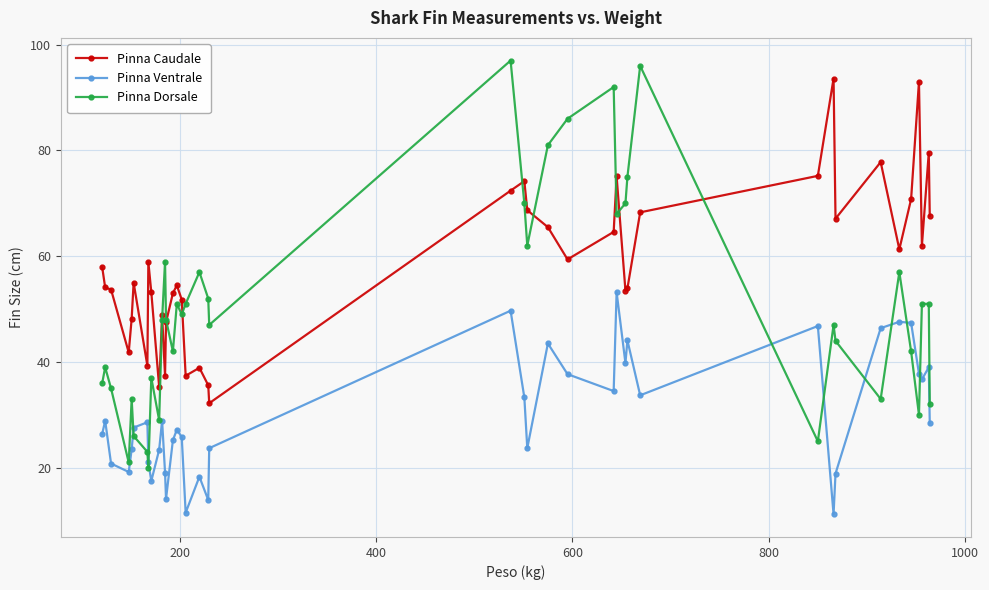

How many data points in Pinna Caudale are less than 57?

20